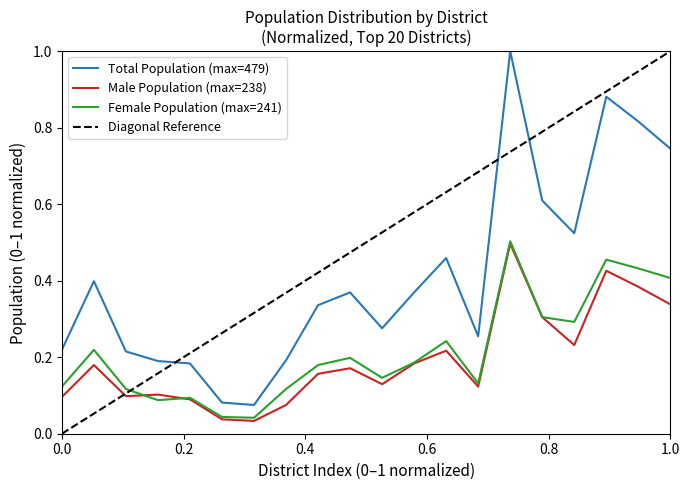

Reading right to left, what are all the values shown in this chart?

Male Total: 0.3	0.4	0.4	0.2	0.3	0.5	0.1	0.2	0.2	0.1	0.2	0.2	0.1	0.0	0.0	0.1	0.1	0.1	0.2	0.1
Female Total: 0.4	0.4	0.5	0.3	0.3	0.5	0.1	0.2	0.2	0.1	0.2	0.2	0.1	0.0	0.0	0.1	0.1	0.1	0.2	0.1
Total: 0.7	0.8	0.9	0.5	0.6	1.0	0.3	0.5	0.4	0.3	0.4	0.3	0.2	0.1	0.1	0.2	0.2	0.2	0.4	0.2